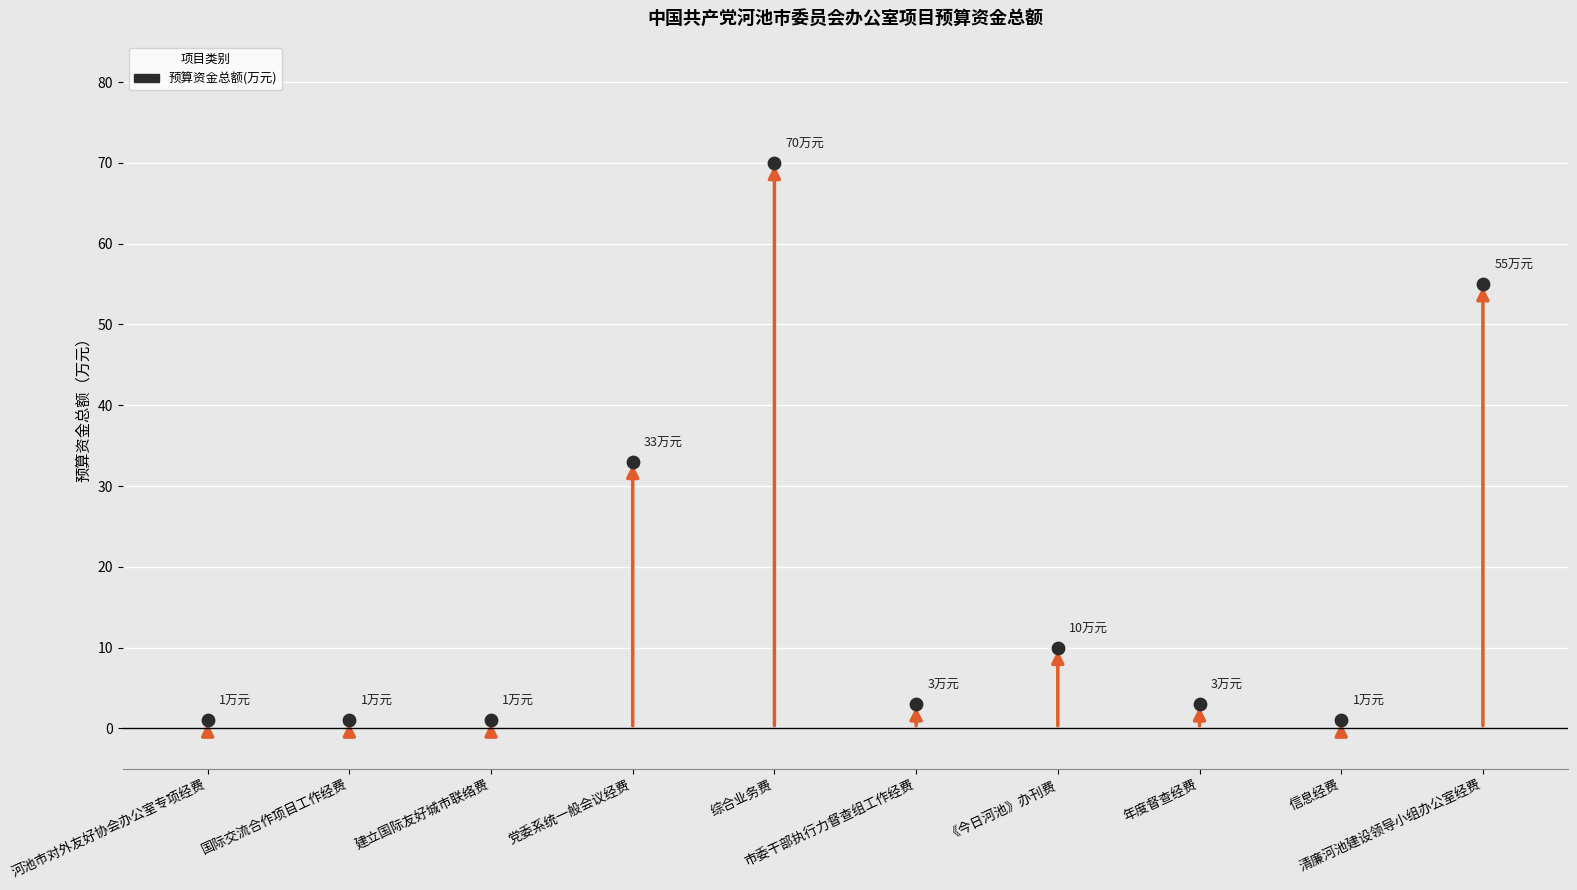

What is the change in value from 河池市对外友好协会办公室专项经费 to 市委干部执行力督查组工作经费?

+2